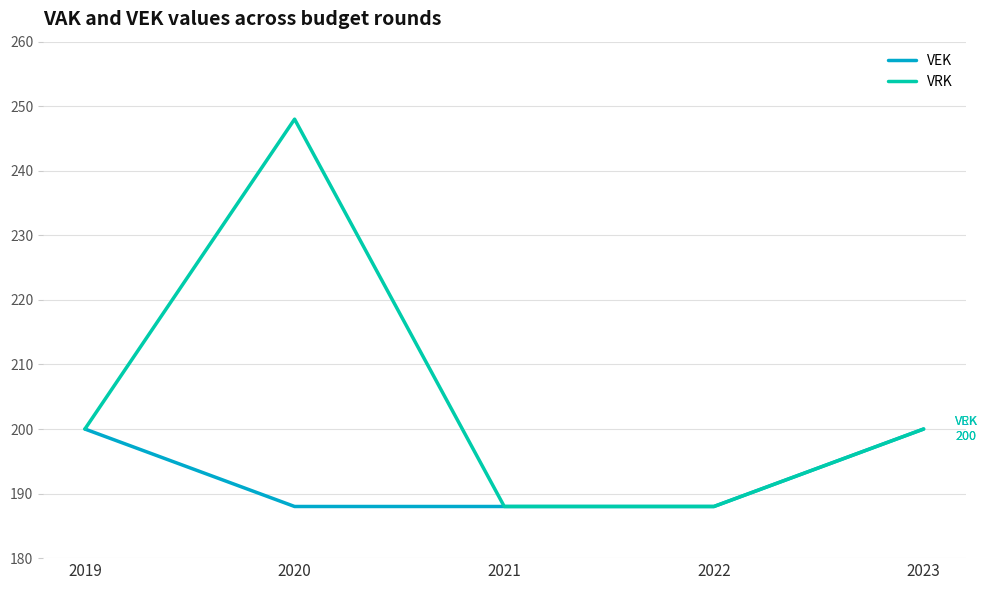

At which category does the chart reach its peak across all series?

2020